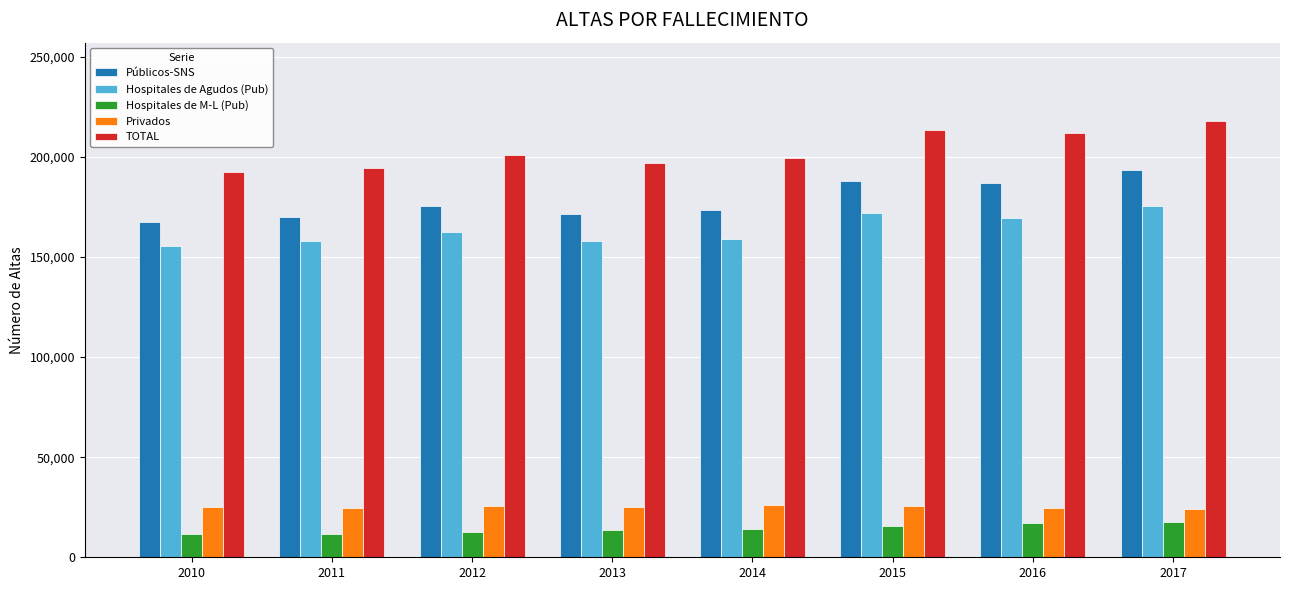

At 2015, list the series in order from smallest to largest.

Hospitales de M-L (Pub), Privados, Hospitales de Agudos (Pub), Públicos-SNS, TOTAL